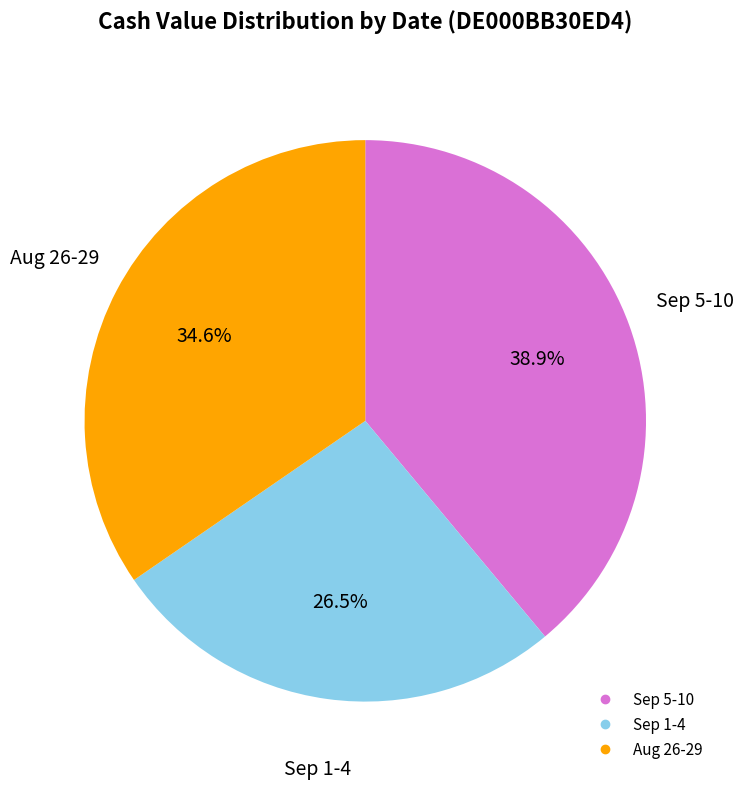

Is there any slice that represents more than half of the pie?

No